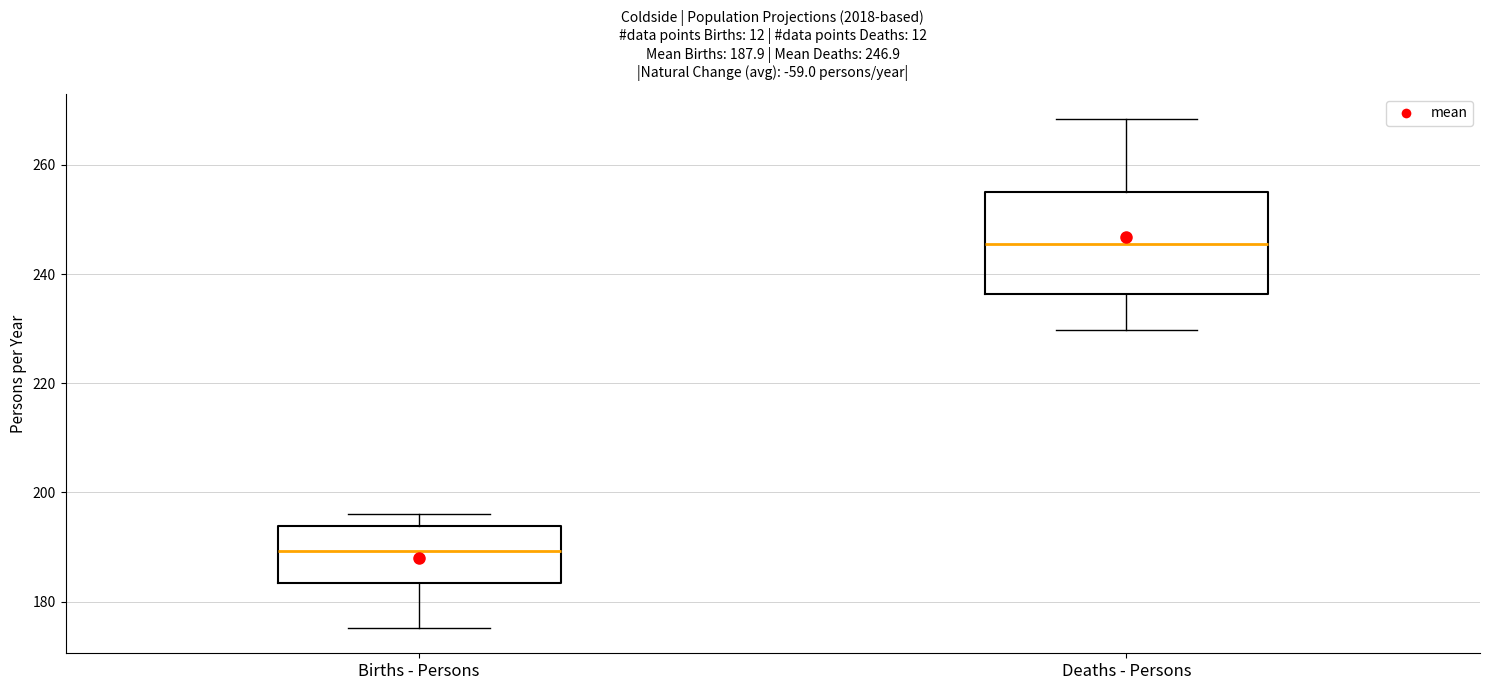

Which box is the tallest, from its lower edge to its upper edge?

Deaths - Persons